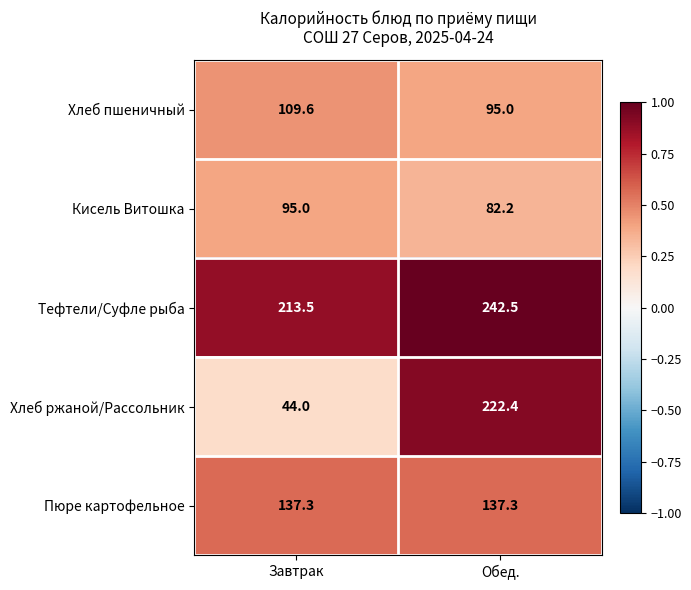

What is the total value across all series at Завтрак?

599.4